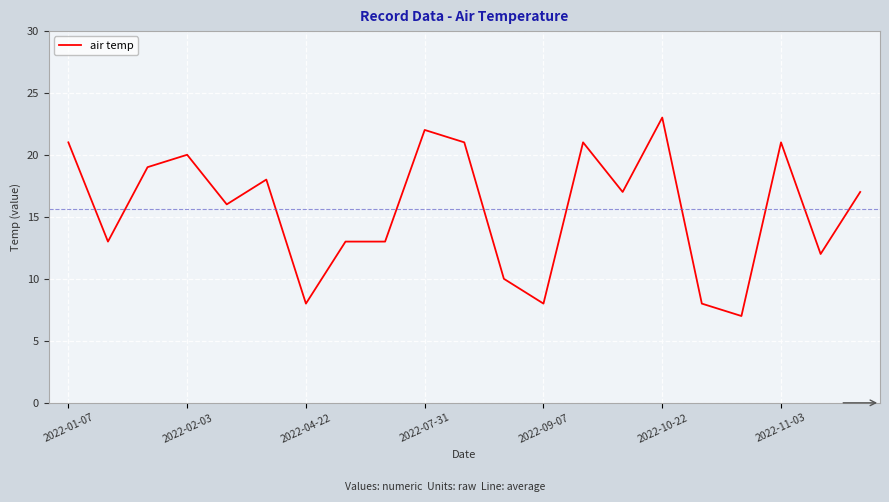

True or false: the data has more than 0 interior local peaks.

True